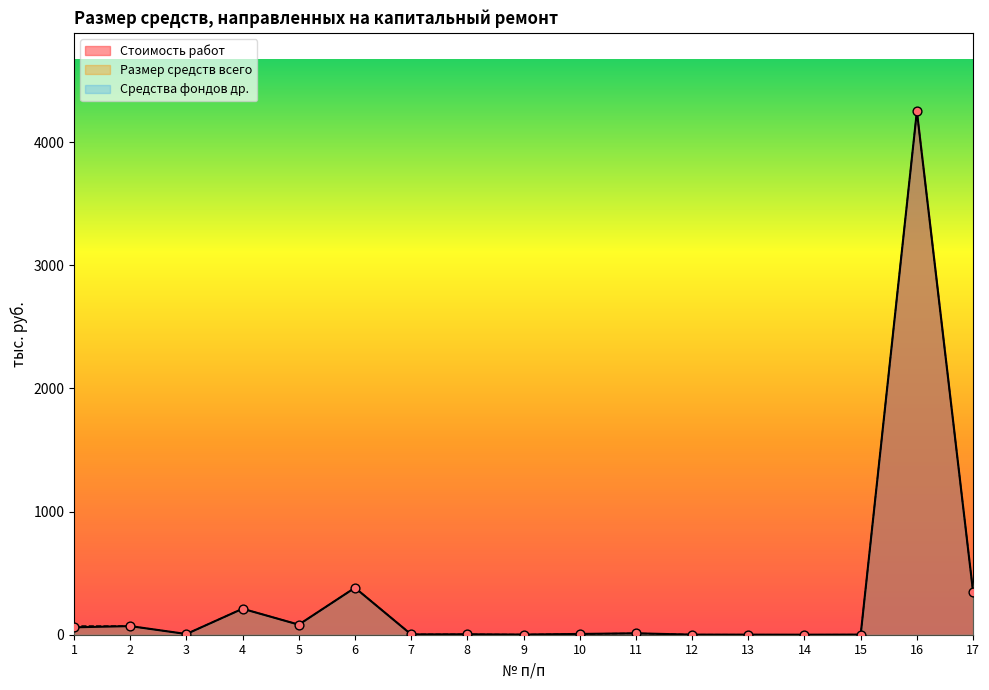

Which series has the largest total across all categories?

Размер средств всего